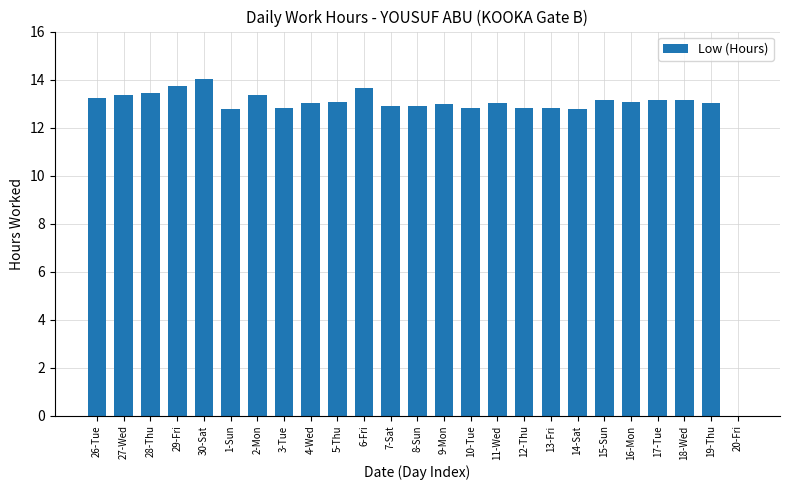

Are the bars grouped side by side (vs. stacked)?

No